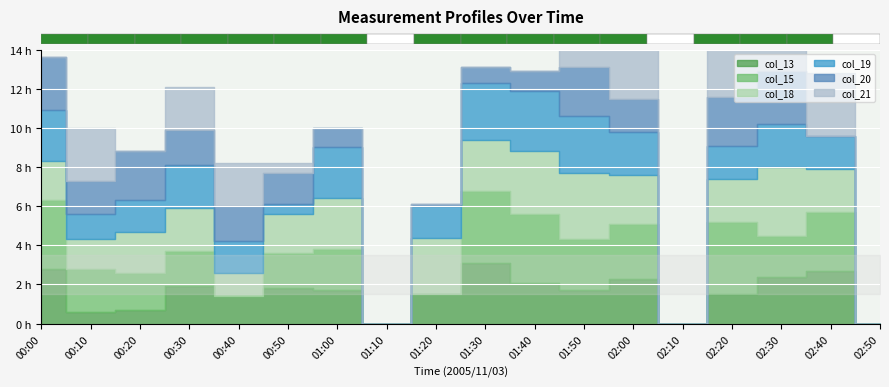

Reading left to right, extract all data points from this chart.

col_13: 00:00=2.8	00:10=0.6	00:20=0.7	00:30=1.9	00:40=1.4	00:50=1.8	01:00=1.7	01:10=999.0	01:20=1.5	01:30=3.1	01:40=2.1	01:50=1.7	02:00=2.3	02:10=999.0	02:20=1.5	02:30=2.4	02:40=2.7	02:50=999.0
col_15: 00:00=3.5	00:10=2.2	00:20=1.9	00:30=1.8	00:40=-0.4	00:50=1.8	01:00=2.1	01:10=999.0	01:20=999.0	01:30=3.7	01:40=3.5	01:50=2.6	02:00=2.8	02:10=999.0	02:20=3.7	02:30=2.1	02:40=3.0	02:50=999.0
col_18: 00:00=2.0	00:10=1.5	00:20=2.1	00:30=2.2	00:40=1.2	00:50=2.0	01:00=2.6	01:10=999.0	01:20=2.9	01:30=2.6	01:40=3.2	01:50=3.4	02:00=2.5	02:10=999.0	02:20=2.2	02:30=3.5	02:40=2.2	02:50=999.0
col_19: 00:00=2.6	00:10=1.3	00:20=1.6	00:30=2.2	00:40=1.6	00:50=0.5	01:00=2.6	01:10=999.0	01:20=1.6	01:30=2.9	01:40=3.1	01:50=2.9	02:00=2.2	02:10=999.0	02:20=1.7	02:30=2.2	02:40=1.7	02:50=999.0
col_20: 00:00=2.7	00:10=1.7	00:20=2.5	00:30=1.8	00:40=1.8	00:50=1.6	01:00=1.0	01:10=999.0	01:20=0.1	01:30=0.8	01:40=1.0	01:50=2.5	02:00=1.7	02:10=999.0	02:20=2.5	02:30=2.7	02:40=999.0	02:50=999.0
col_21: 00:00=999.0	00:10=2.7	00:20=999.0	00:30=2.2	00:40=2.2	00:50=0.5	01:00=-0.1	01:10=999.0	01:20=0.0	01:30=-0.6	01:40=-1.0	01:50=2.0	02:00=2.8	02:10=999.0	02:20=3.0	02:30=1.2	02:40=3.2	02:50=999.0